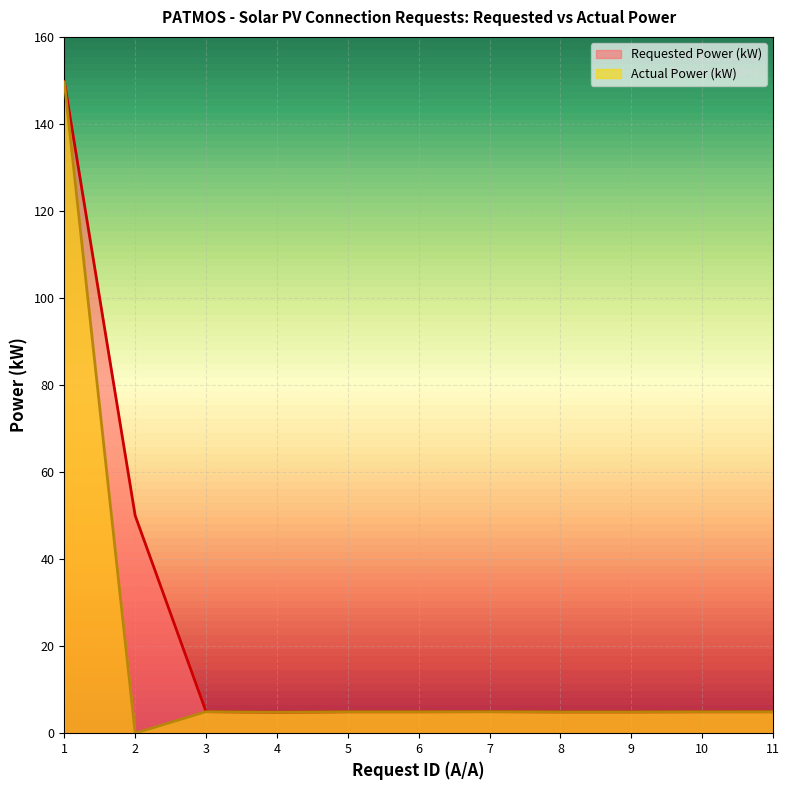

Which has a higher value, 9 or 10?

10